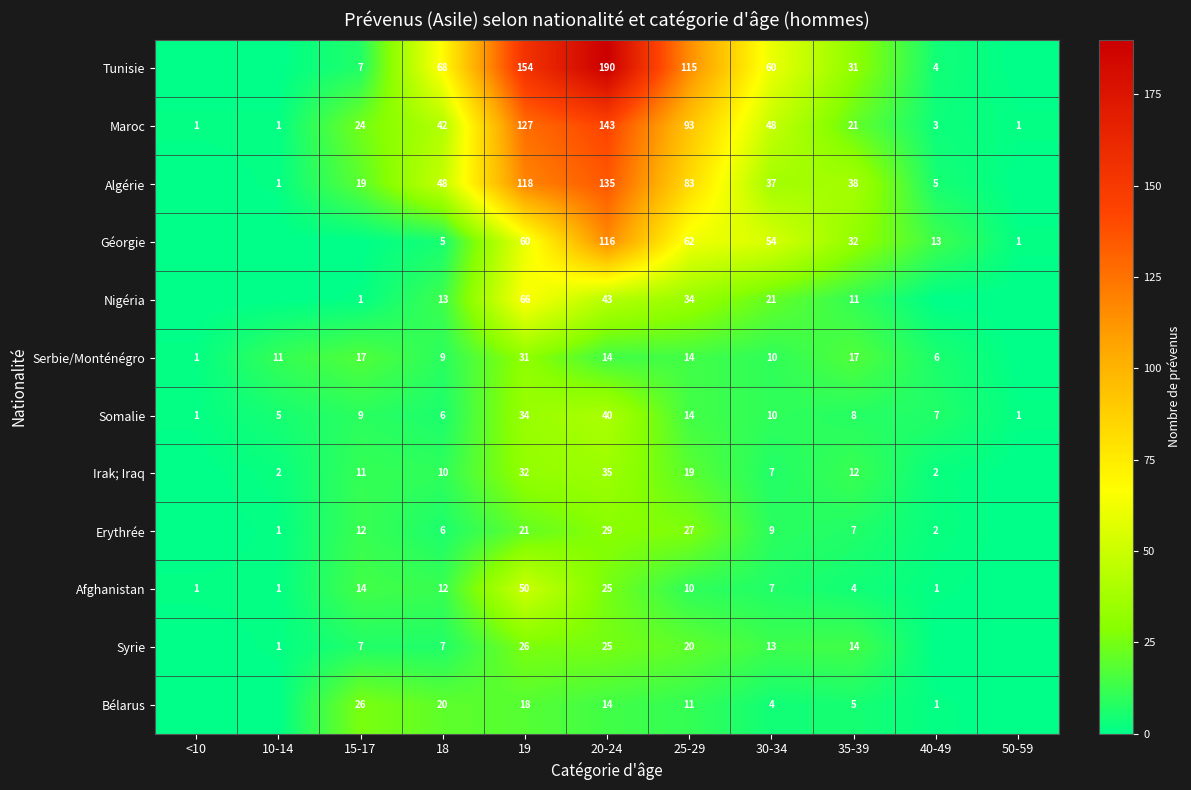

Which series changed the most between 19 and 35-39?

Tunisie